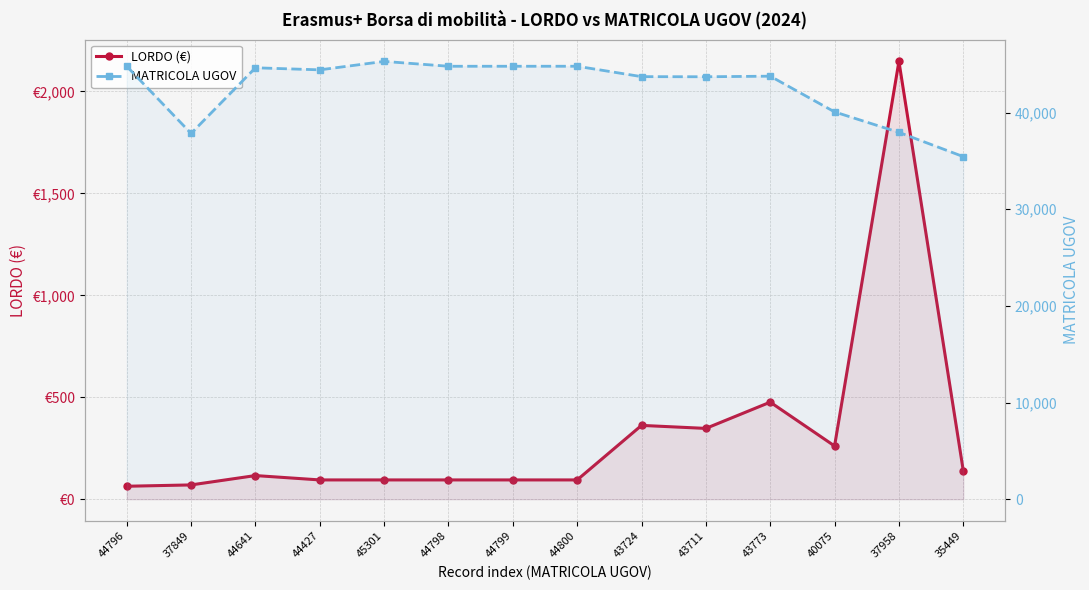

Which series has the widest spread of values?

MATRICOLA UGOV